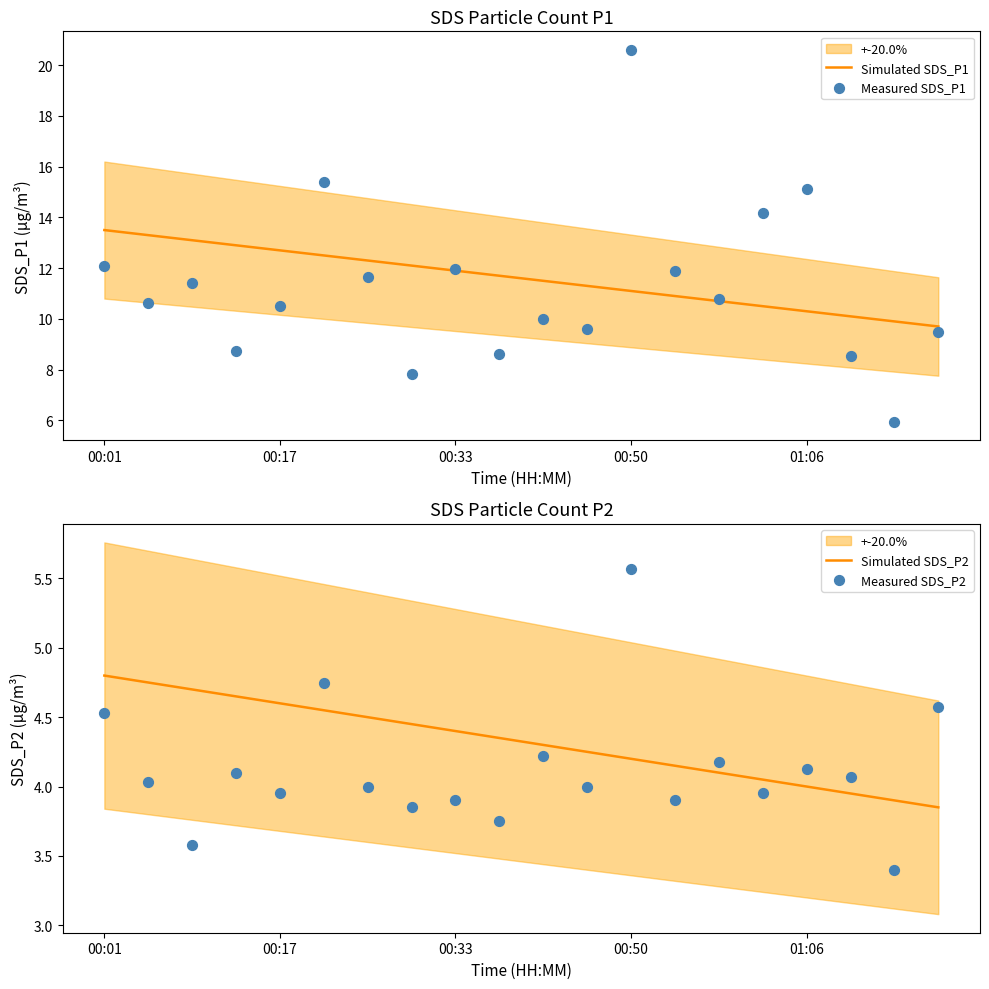

What are all the series names shown in the legend?

Simulated SDS_P1, Measured SDS_P1, Simulated SDS_P2, Measured SDS_P2